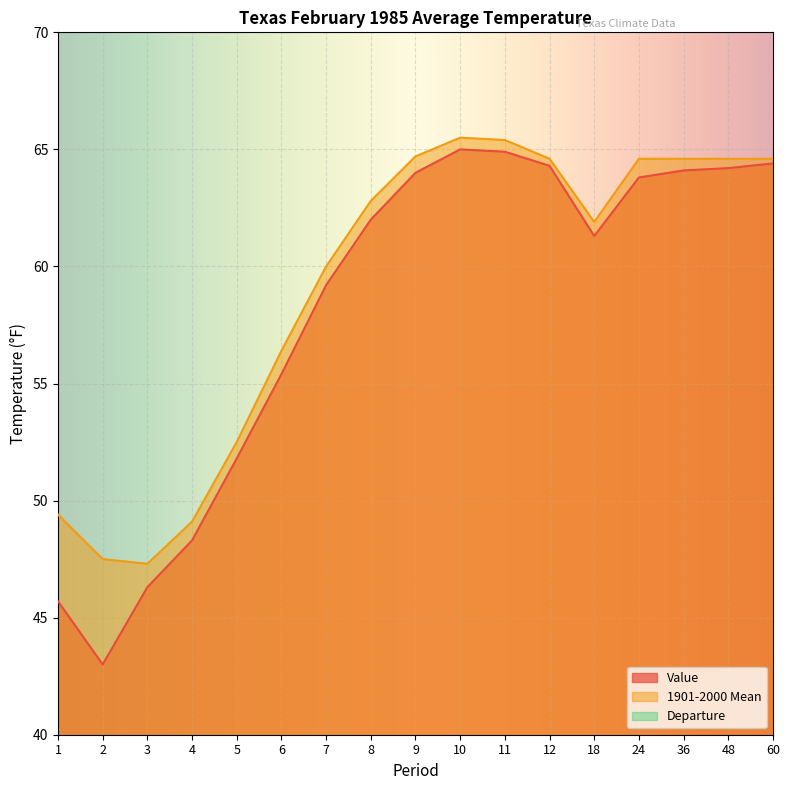

Which category has the lowest value in the 1901-2000 Mean series?

3